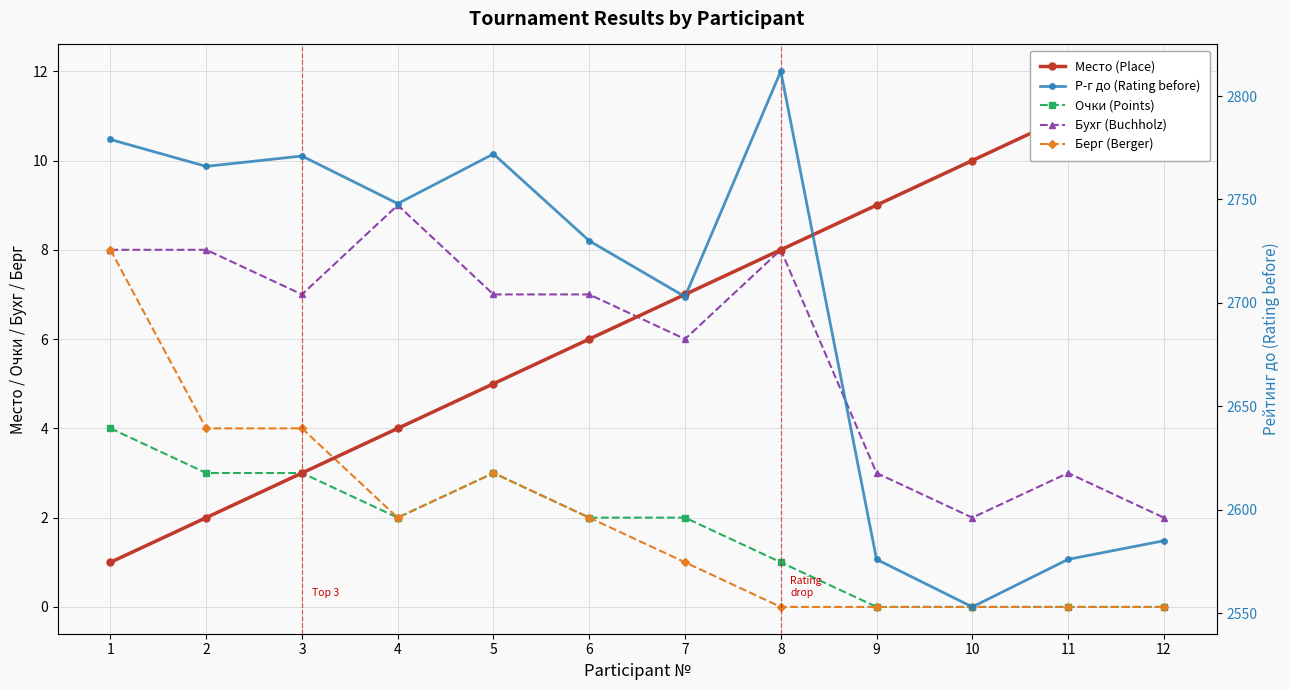

Does the chart have visible grid lines?

Yes